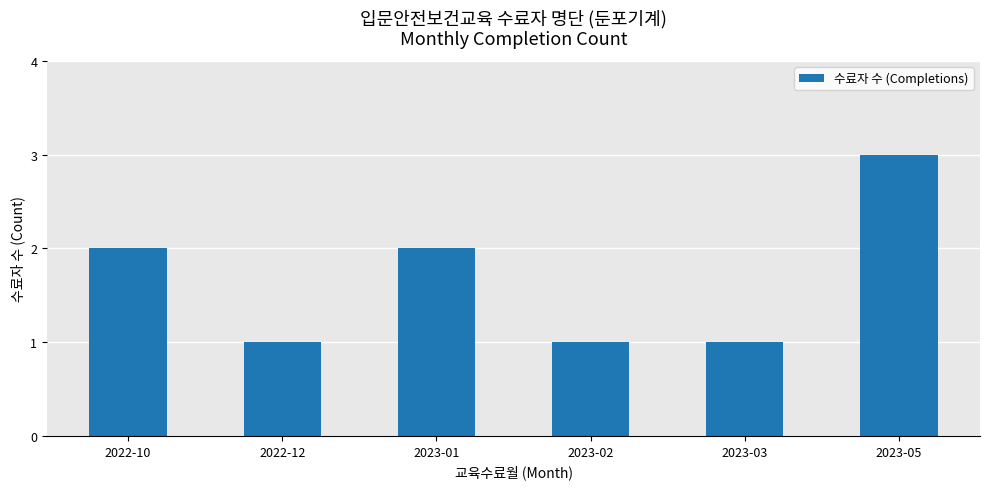

What is the greatest value displayed?

3